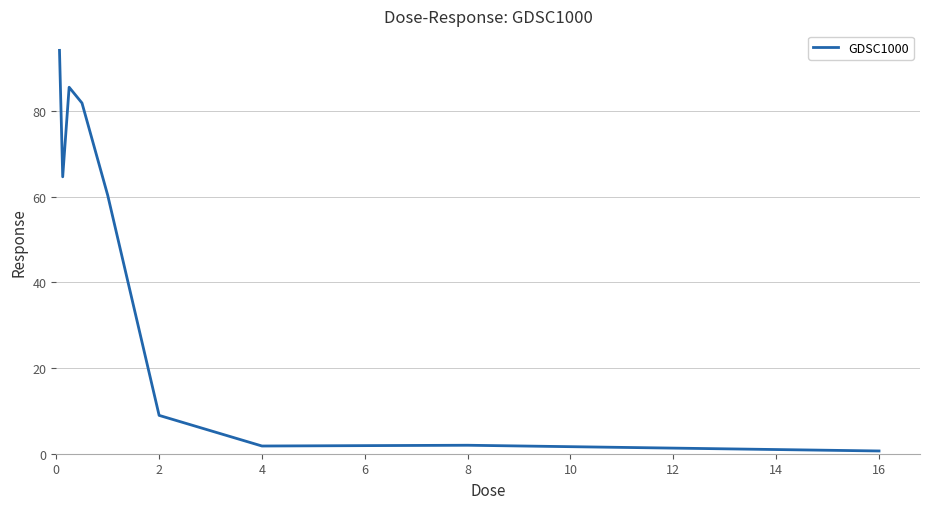

What is the greatest value displayed?

94.2